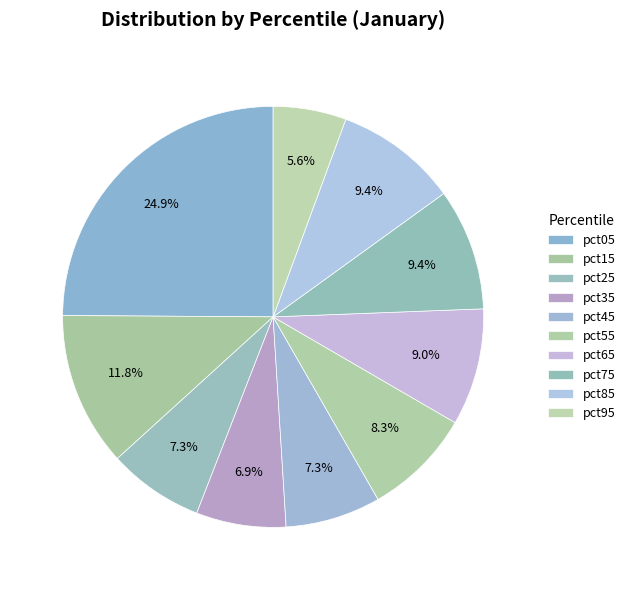

To the nearest percent, what percentage of the pie is pct05?

25%